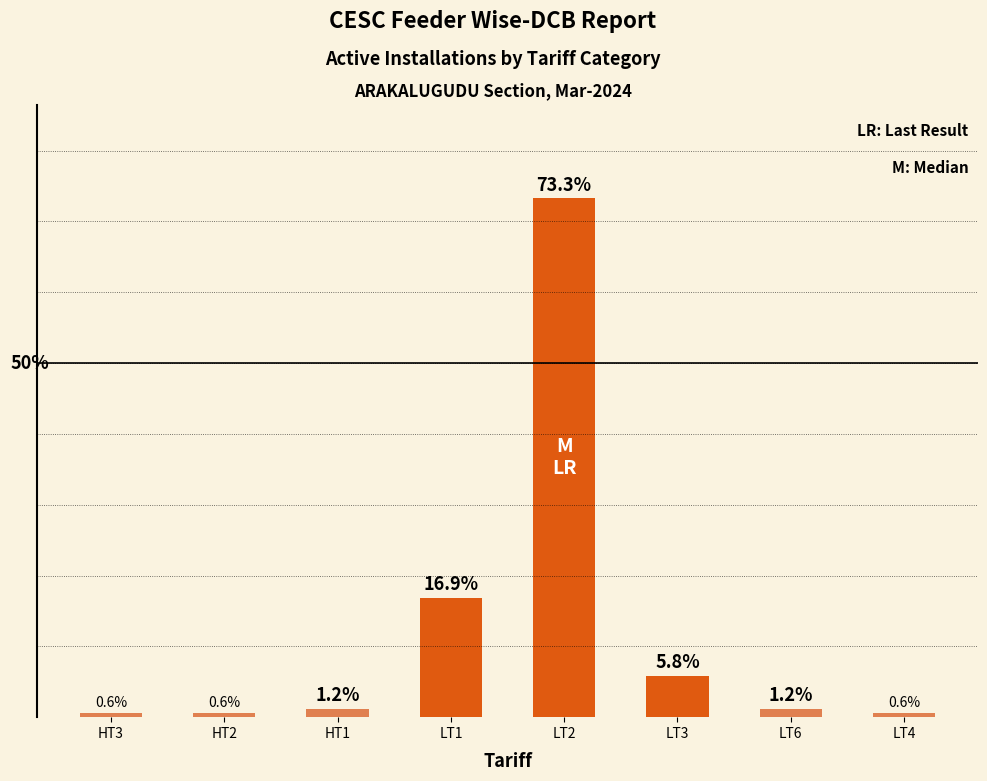

Are the bars grouped side by side (vs. stacked)?

No